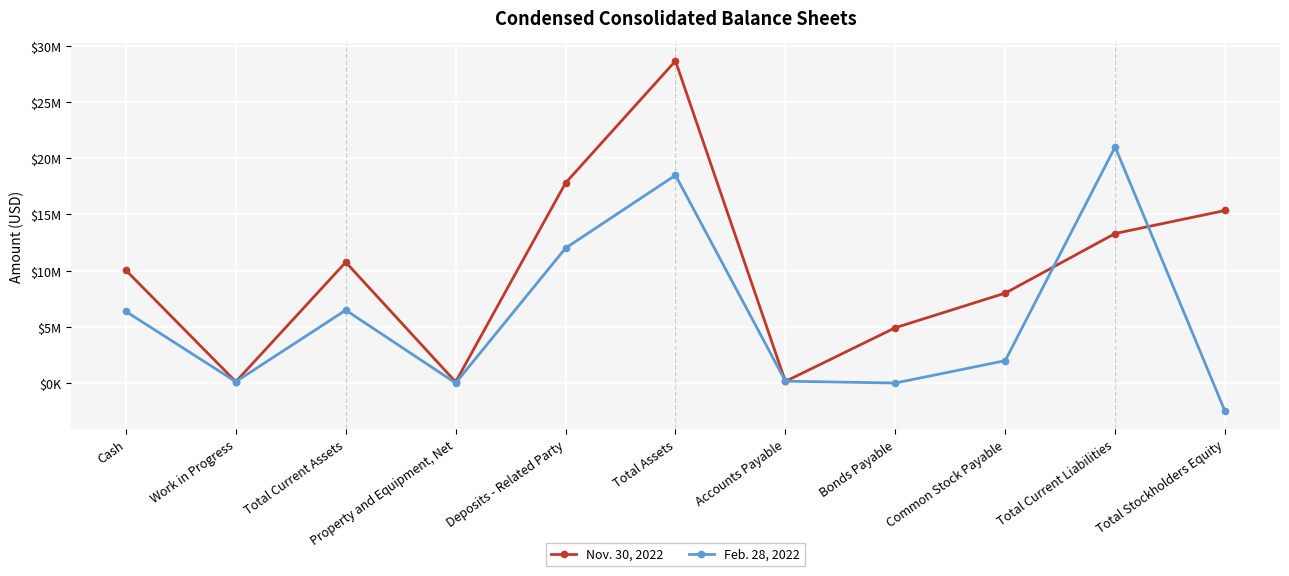

Is this an area chart (filled region under the line)?

No